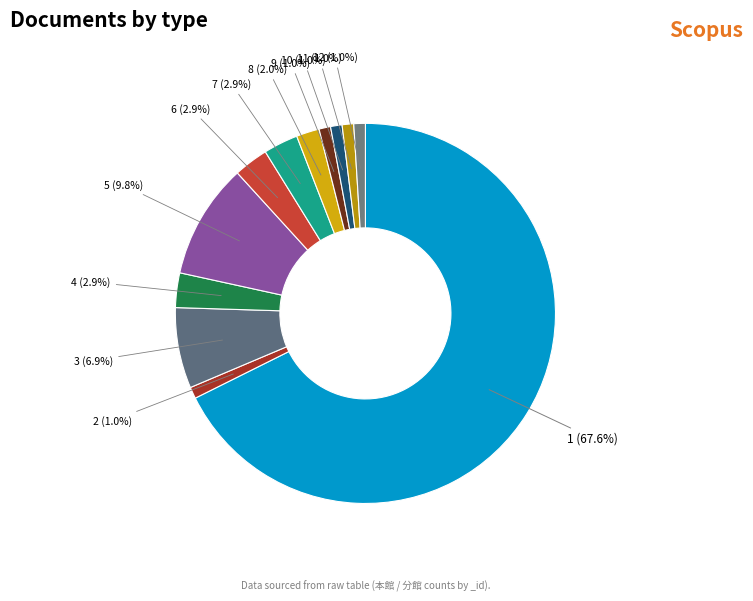

Approximately how many times larger is the value at 10 (1.0%) compared to 7 (2.9%)?

0.3